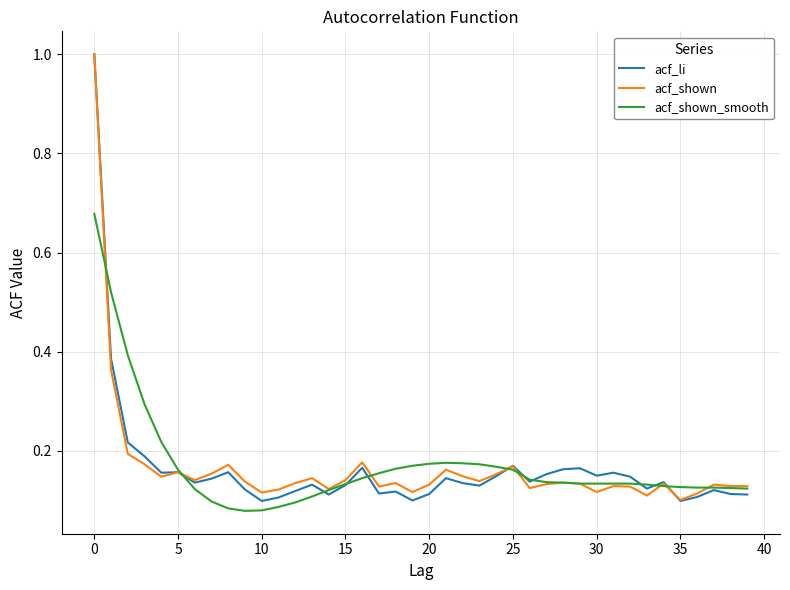

What is the greatest value displayed?

1.0